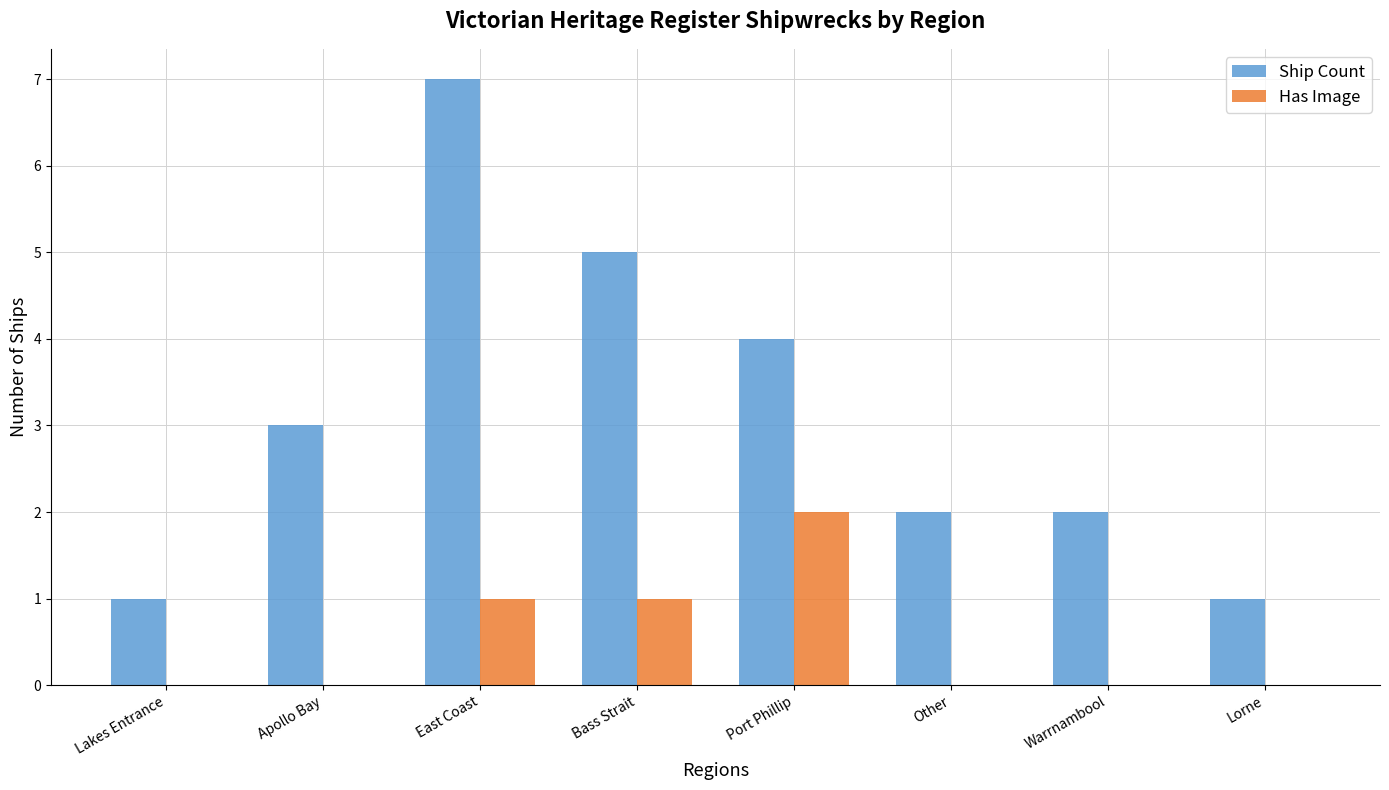

The value of Has Image at Lorne is 1. True or false?

False